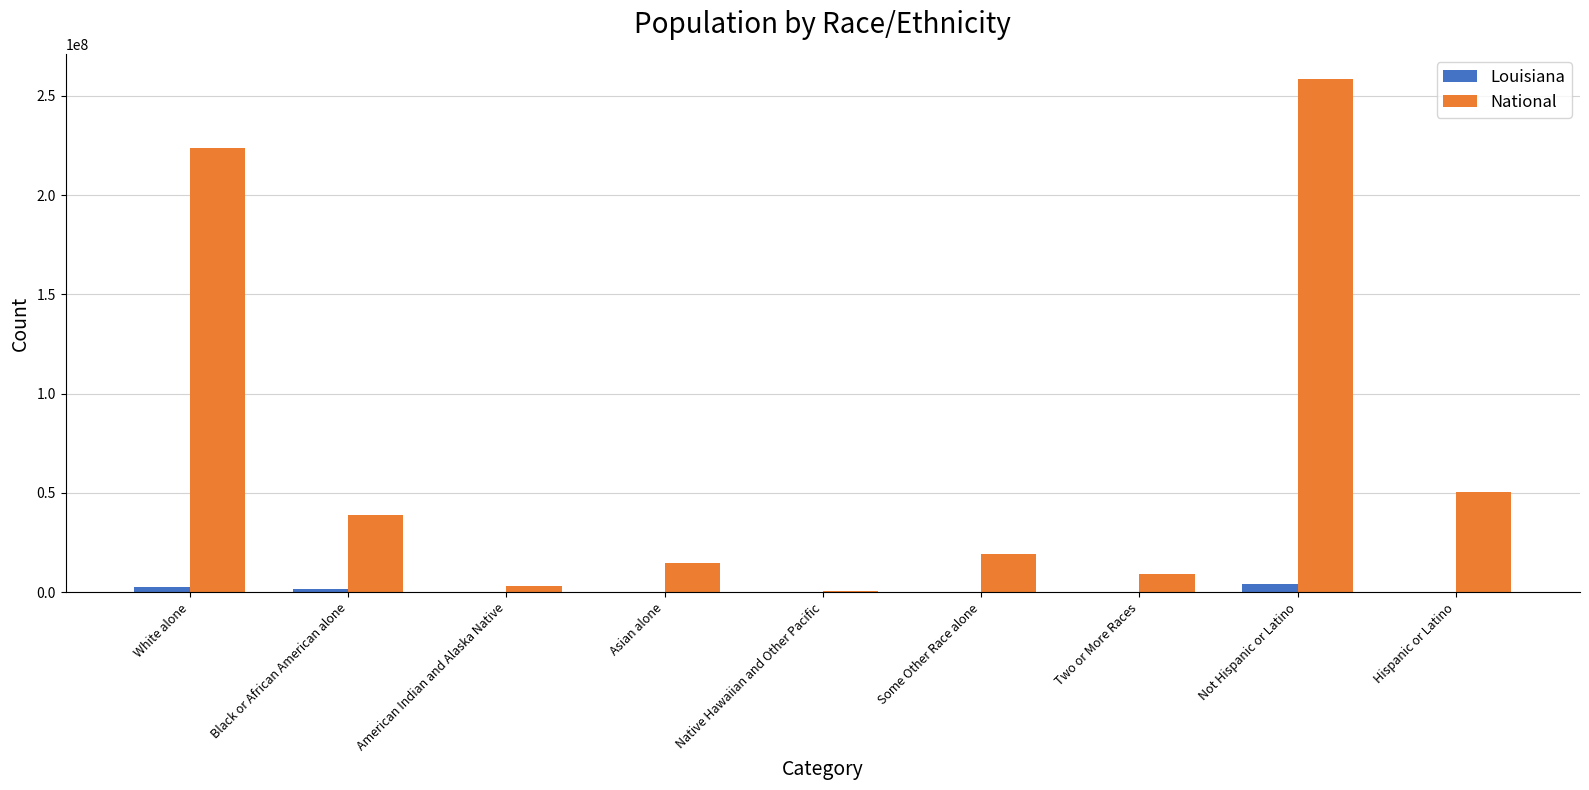

Which series changed the most between Black or African American alone and Not Hispanic or Latino?

National